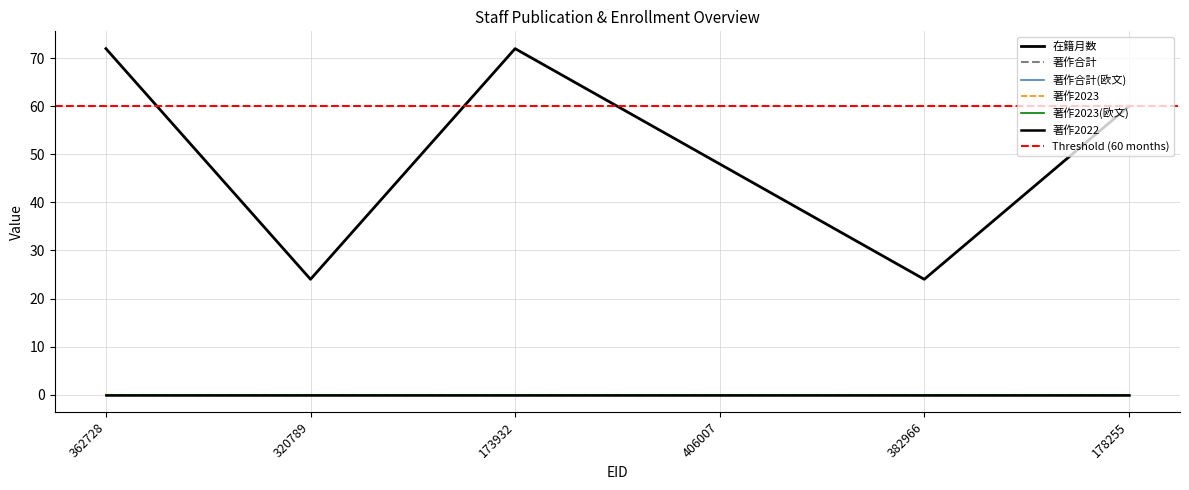

Reading left to right, what are all the values shown in this chart?

在籍月数: 362728=72	320789=24	173932=72	406007=48	382966=24	178255=60
著作合計: 362728=0	320789=0	173932=0	406007=0	382966=0	178255=0
著作合計(欧文): 362728=0	320789=0	173932=0	406007=0	382966=0	178255=0
著作2023: 362728=0	320789=0	173932=0	406007=0	382966=0	178255=0
著作2023(欧文): 362728=0	320789=0	173932=0	406007=0	382966=0	178255=0
著作2022: 362728=0	320789=0	173932=0	406007=0	382966=0	178255=0